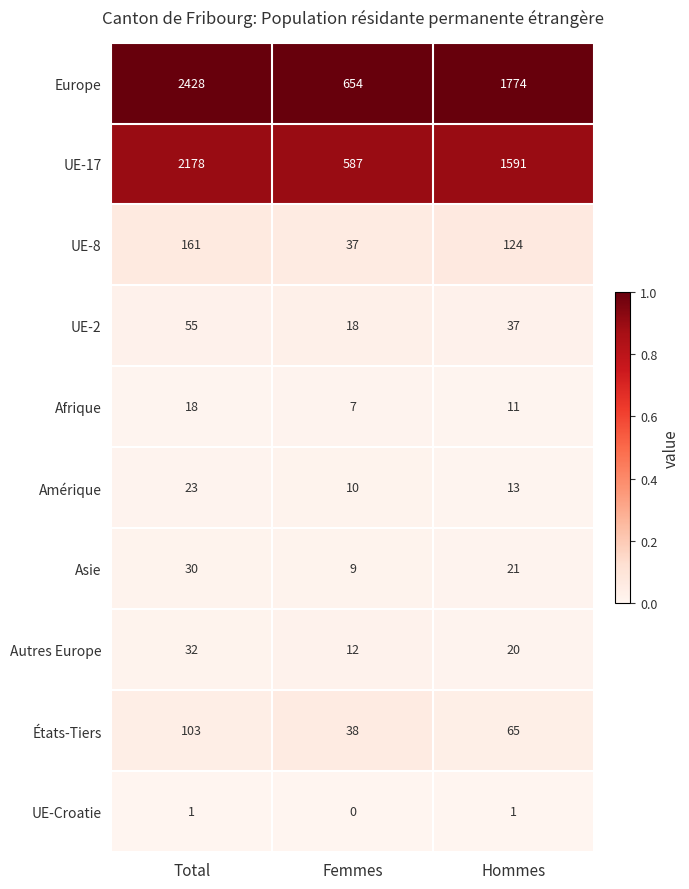

What is the difference between the highest and lowest values at Femmes?

654